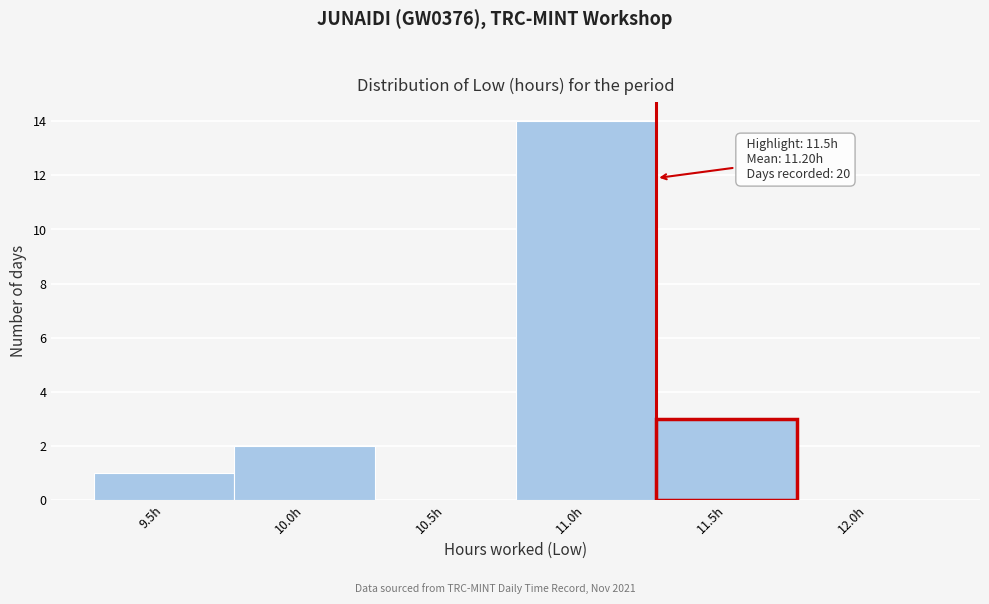

Reading left to right, what are all the values shown in this chart?

9.5h=1	10.0h=2	10.5h=0	11.0h=14	11.5h=3	12.0h=0